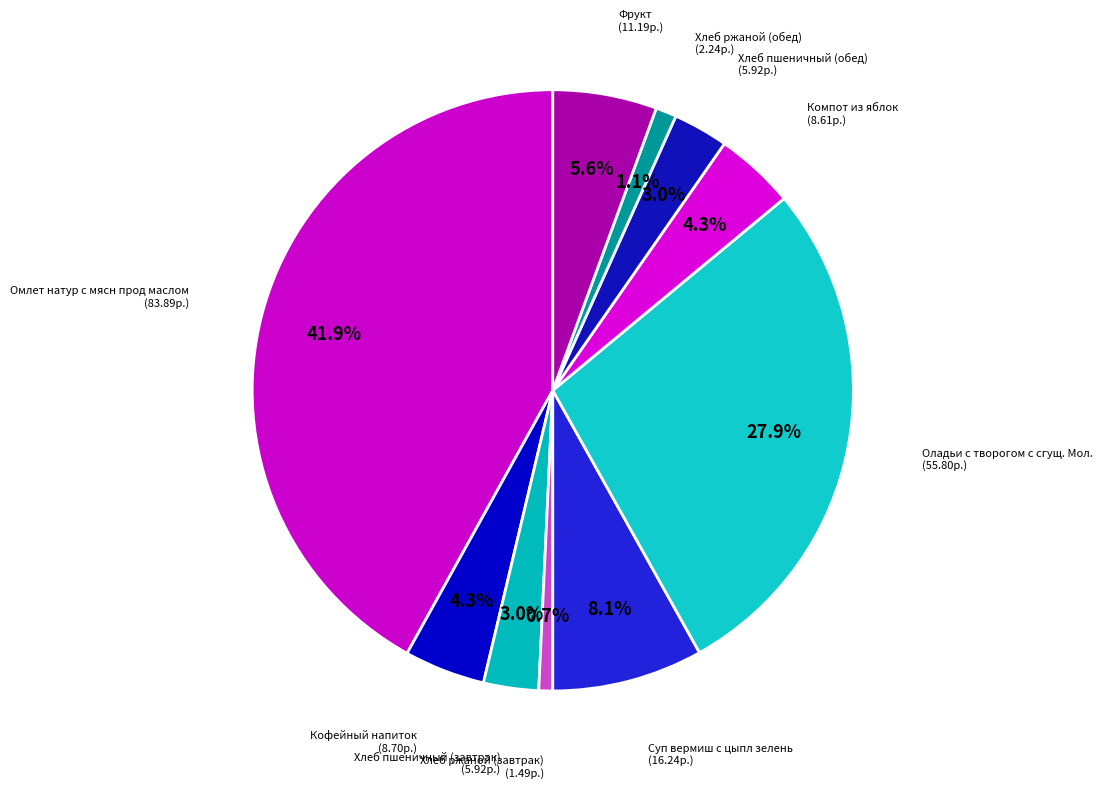

What is the smallest slice in the pie chart?

Хлеб ржаной (завтрак)